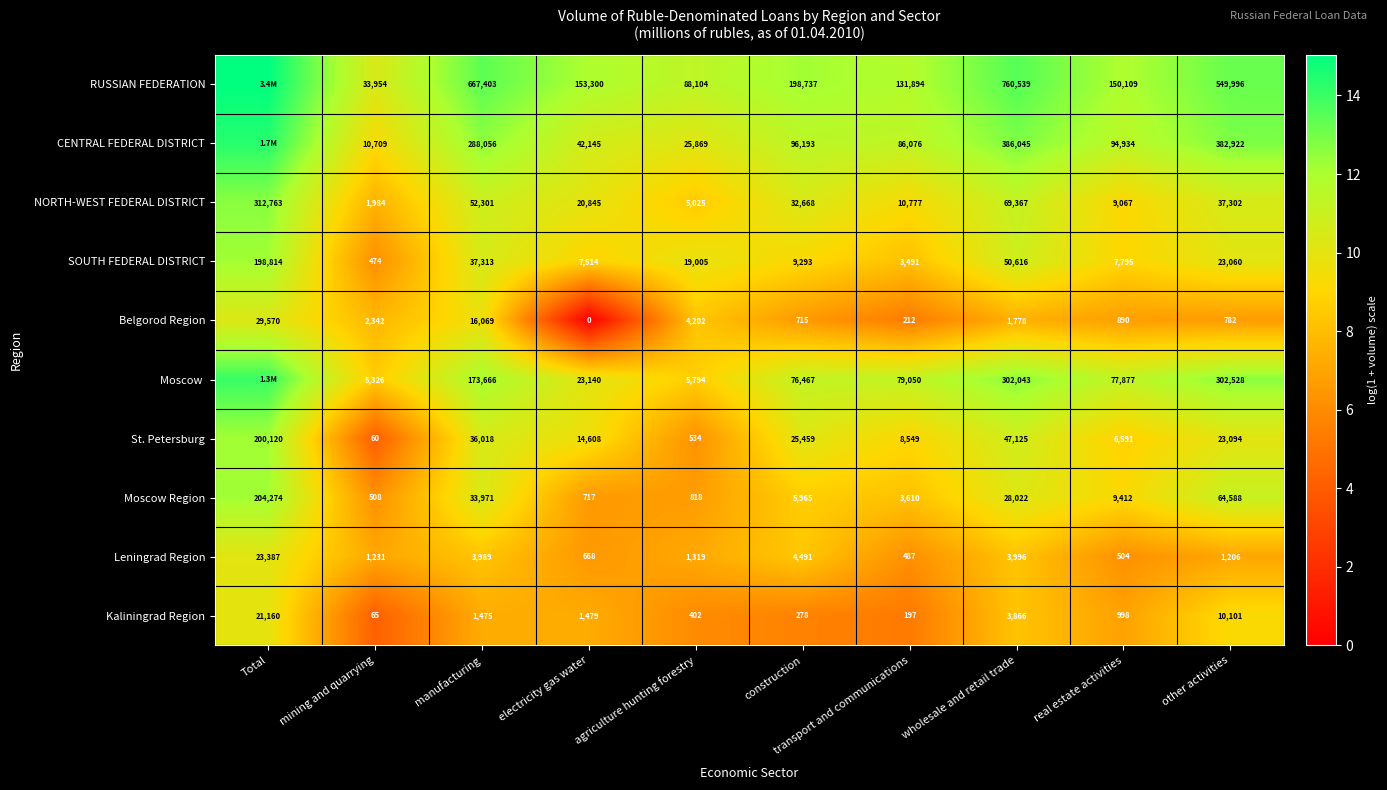

Rank the series at manufacturing from highest to lowest value.

RUSSIAN FEDERATION, CENTRAL FEDERAL DISTRICT, Moscow , NORTH-WEST FEDERAL DISTRICT, SOUTH FEDERAL DISTRICT, St. Petersburg, Moscow Region, Belgorod Region, Leningrad Region, Kaliningrad Region